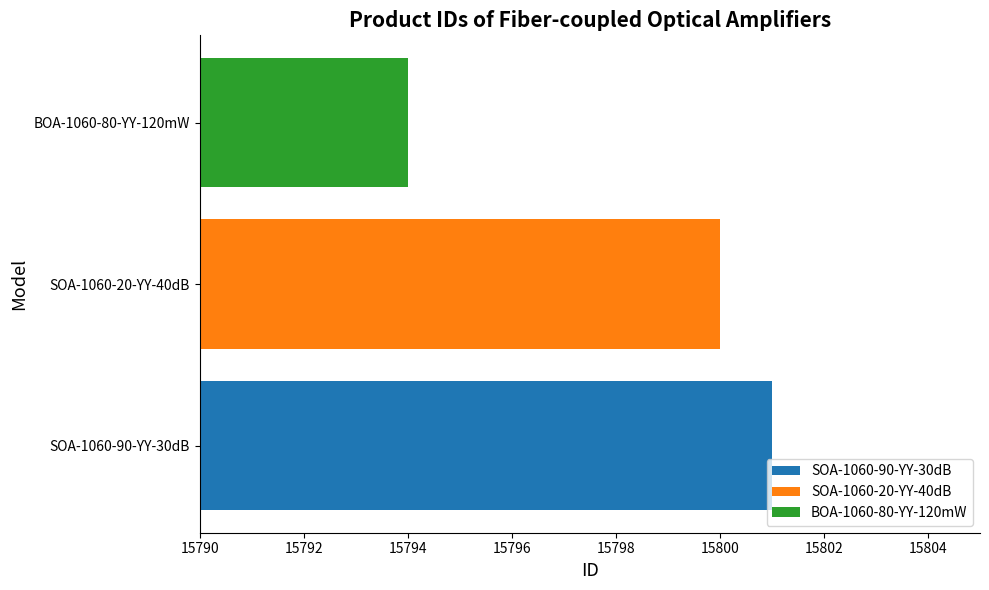

Approximately how many times larger is the value at BOA-1060-80-YY-120mW compared to SOA-1060-90-YY-30dB?

1.0